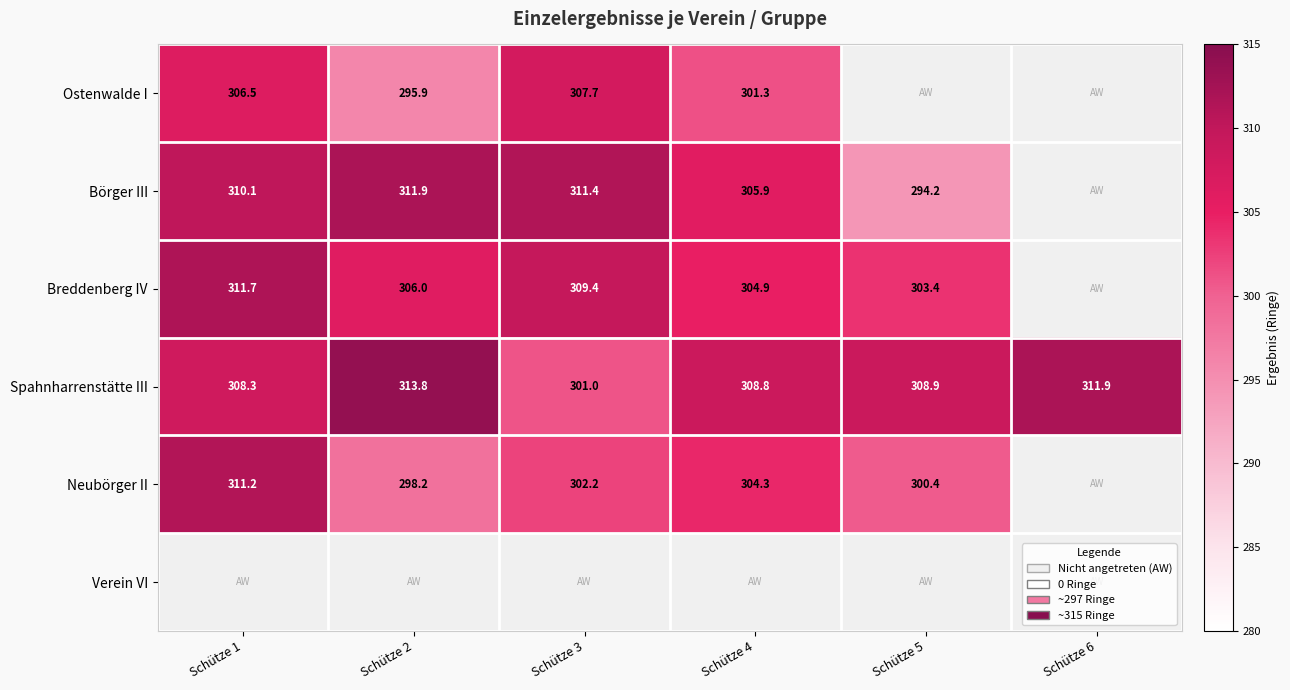

How many categories are shown in the chart?

6